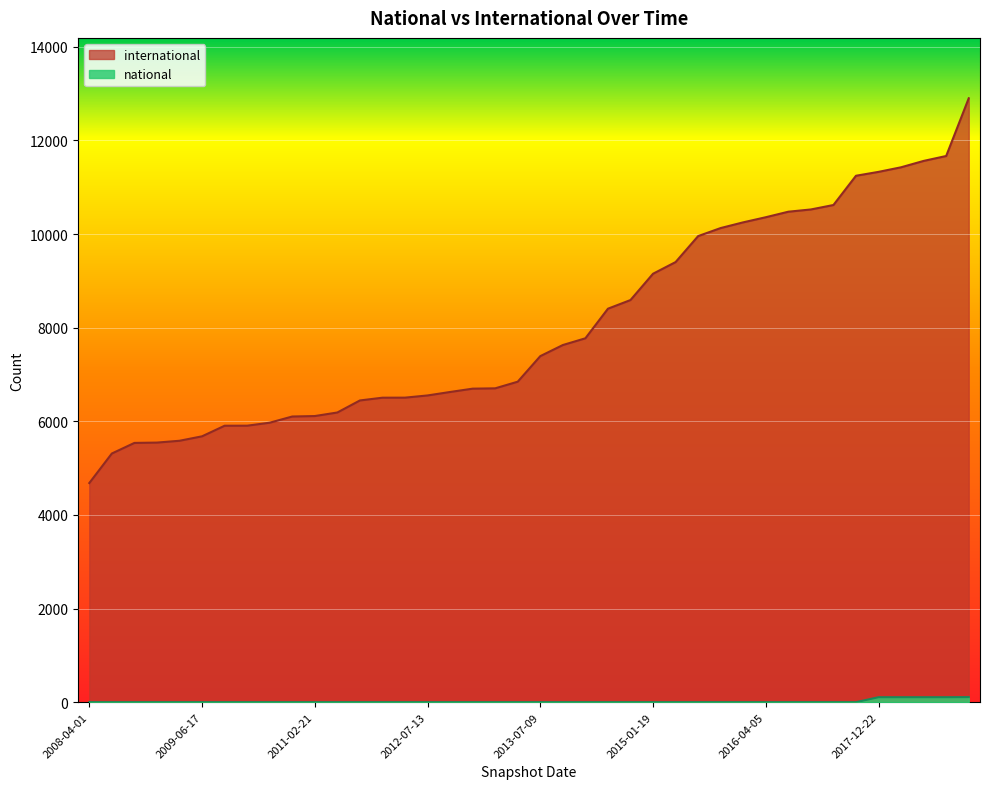

Rank the series by their maximum value, from highest to lowest.

international, national